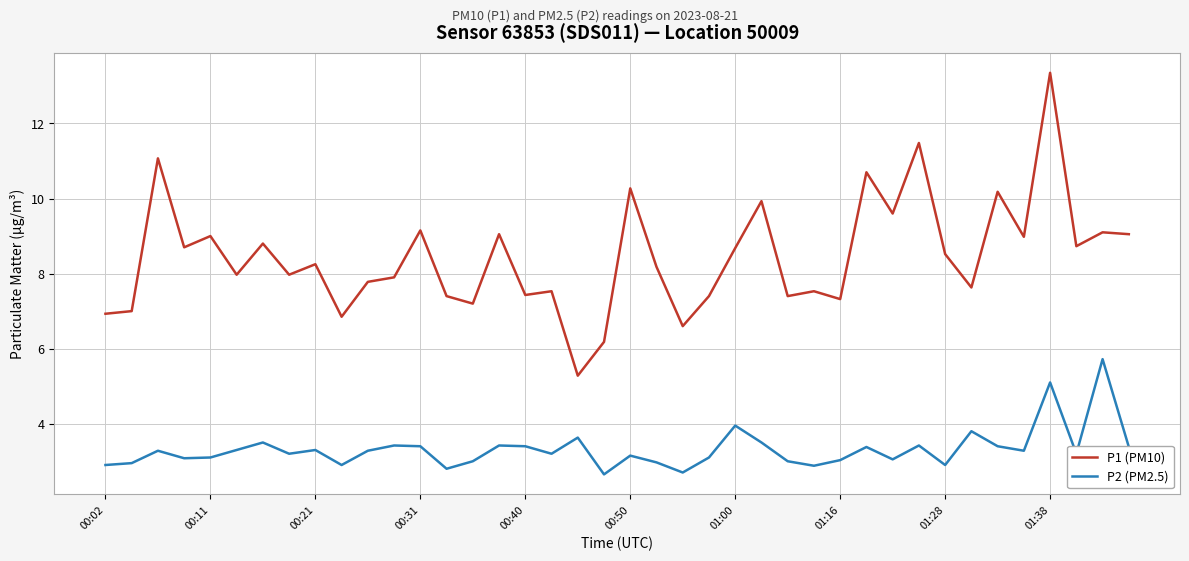

What is the difference between the maximum and minimum values in the P1 (PM10) series?

8.1